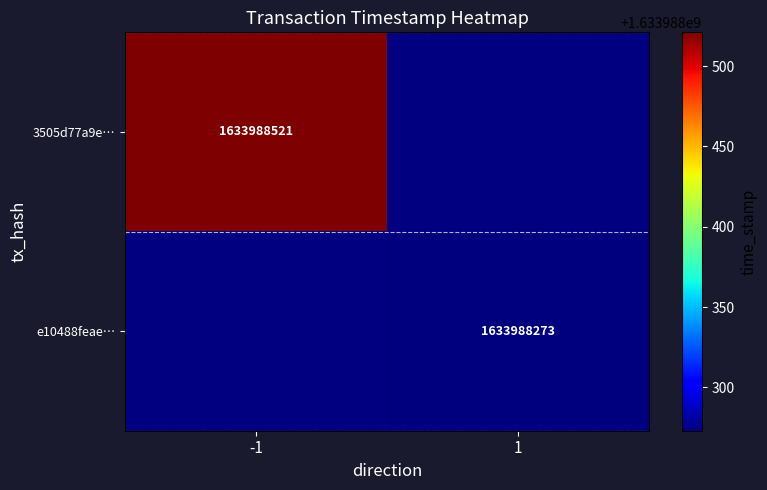

The e10488feae6404e59df1267278c605babfb16f0 series shows 2 at direction. True or false?

False